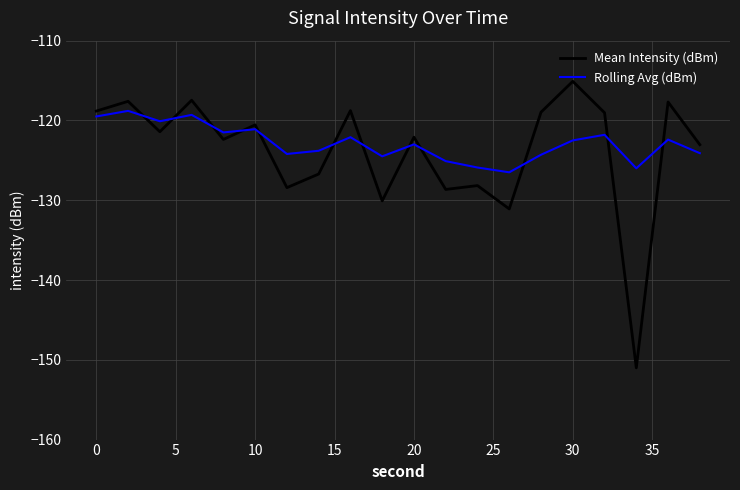

Rank the series by their average value, from highest to lowest.

Rolling Avg (dBm), Mean Intensity (dBm)